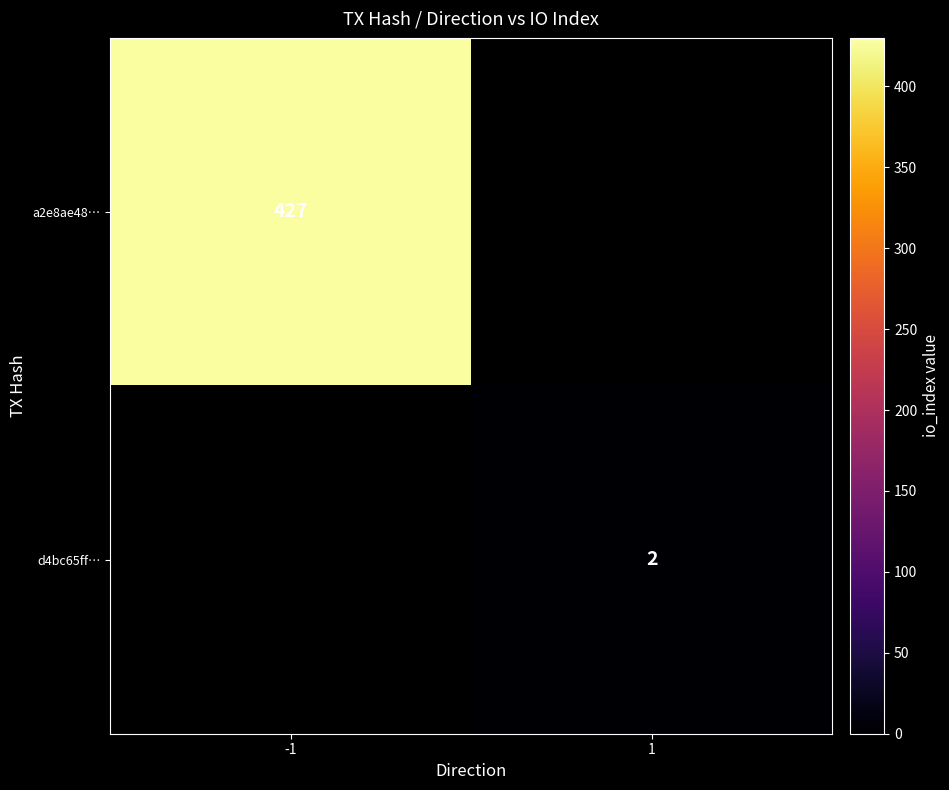

Is it true that d4bc65ff… equals 3 at 1?

False